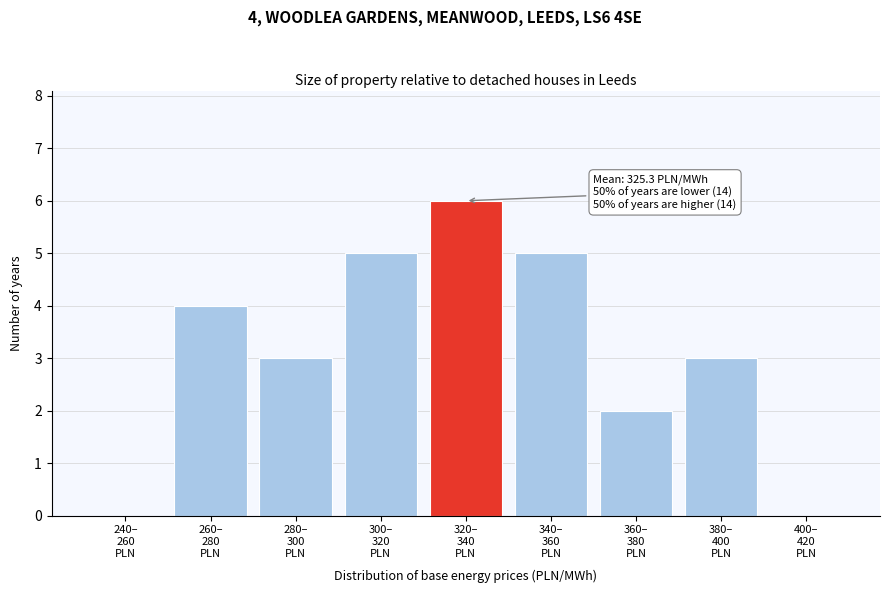

What is the greatest value displayed?

6